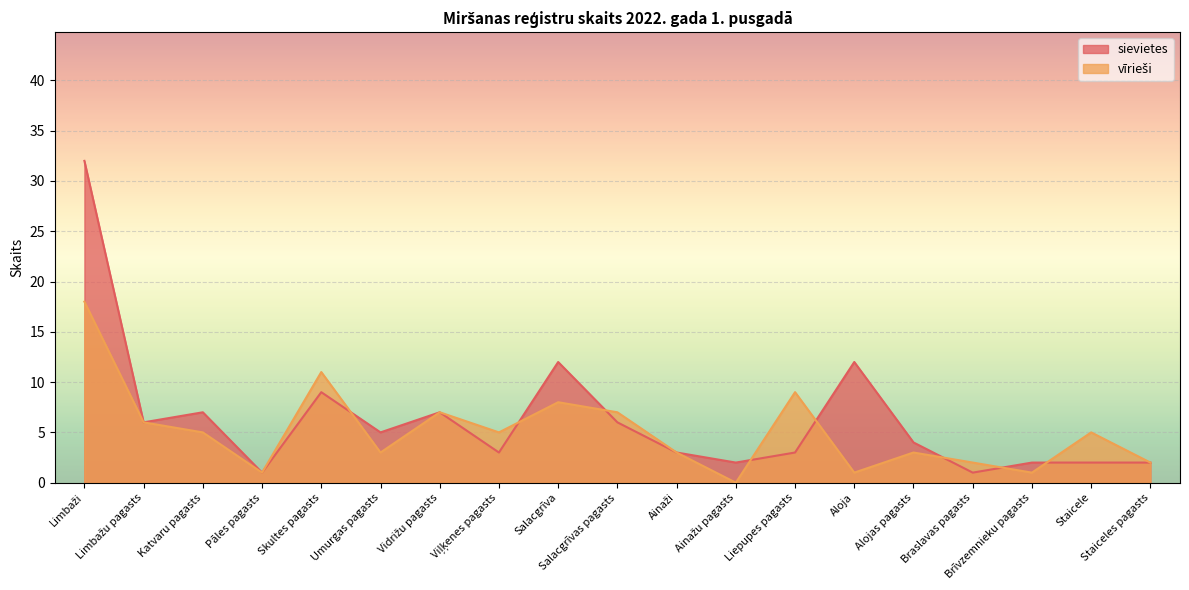

True or false: sievietes and vīrieši intersect in this chart.

True